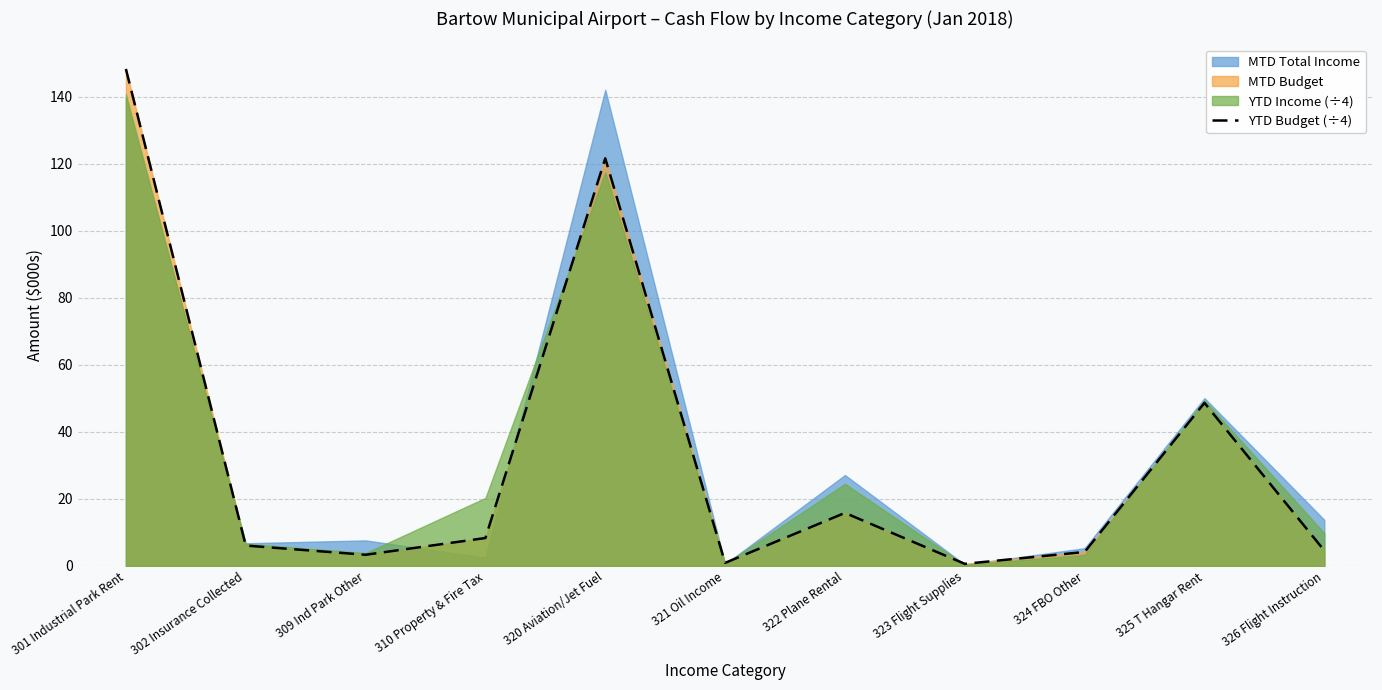

Reading left to right, what are all the values shown in this chart?

301 Industrial Park Rent=148.3	302 Insurance Collected=6.1	309 Ind Park Other=3.3	310 Property & Fire Tax=8.3	320 Aviation/Jet Fuel=121.7	321 Oil Income=0.9	322 Plane Rental=15.8	323 Flight Supplies=0.6	324 FBO Other=4.2	325 T Hangar Rent=48.7	326 Flight Instruction=4.6